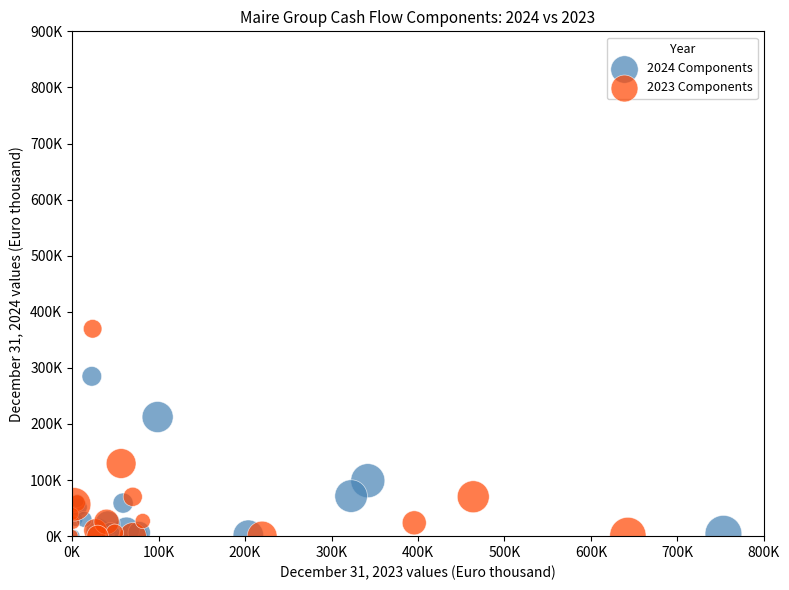

What are all the series names shown in the legend?

2024 Components, 2023 Components